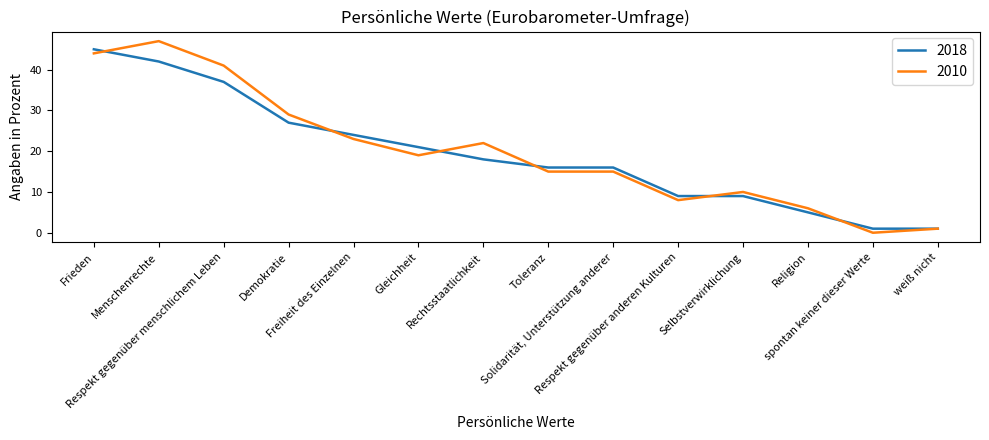

True or false: 2010 has a value of 41 at Respekt gegenüber menschlichem Leben.

True